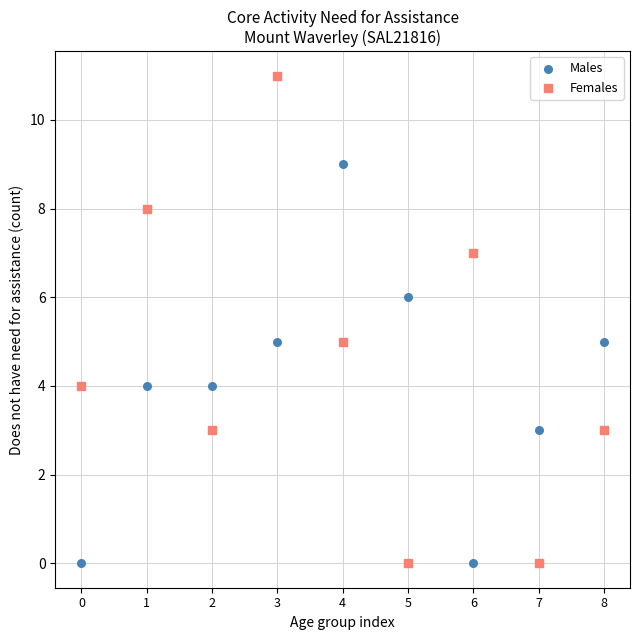

Which series has the largest Y range (max minus min)?

Females